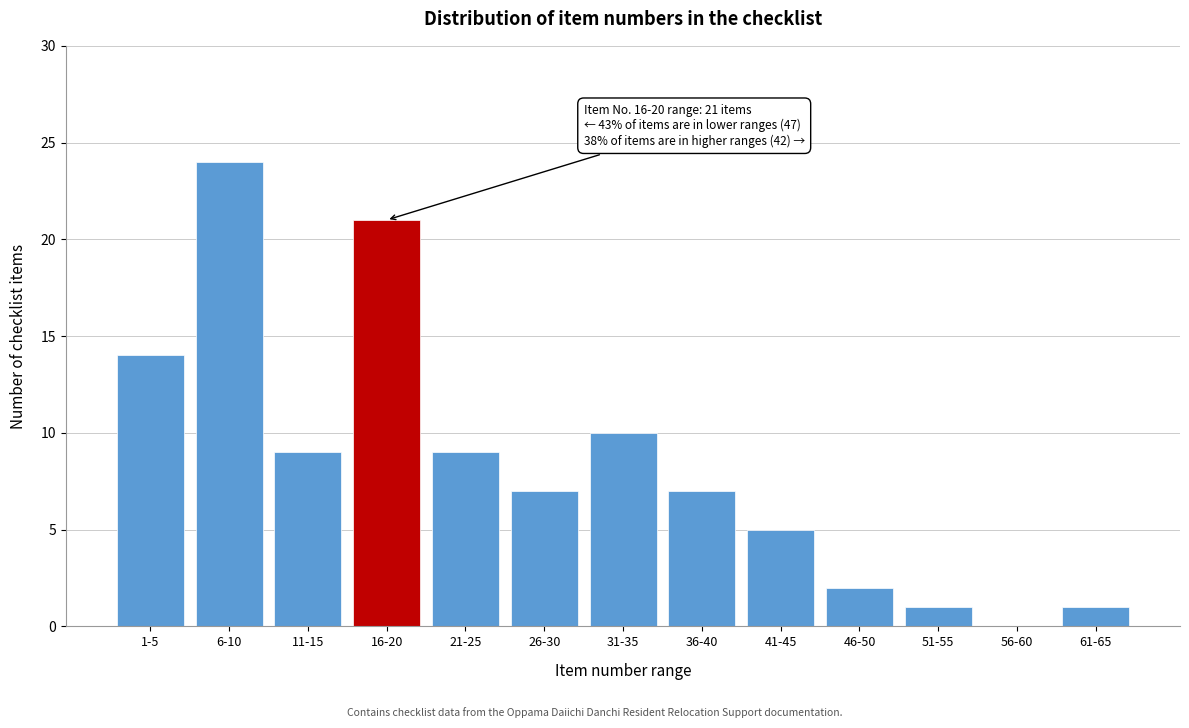

Reading left to right, extract all data points from this chart.

1-5=14	6-10=24	11-15=9	16-20=21	21-25=9	26-30=7	31-35=10	36-40=7	41-45=5	46-50=2	51-55=1	56-60=0	61-65=1